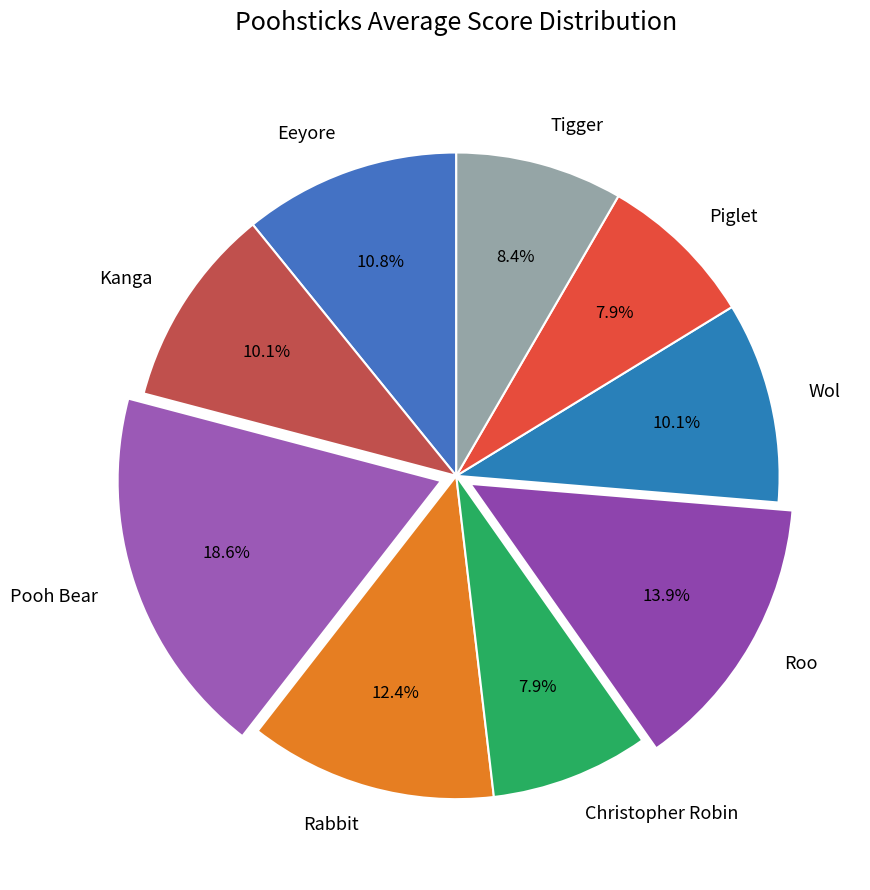

What percentage do Eeyore and Piglet together represent?

18.7%